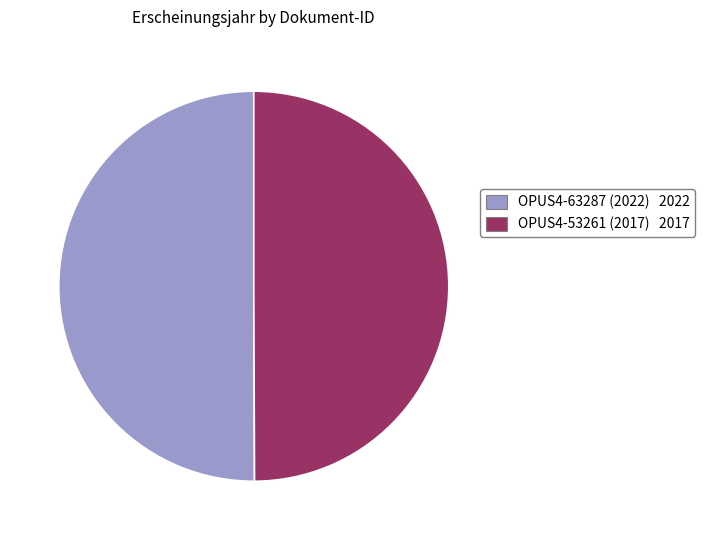

True or false: OPUS4-53261 (2017) 2017 accounts for 50% of the total.

True